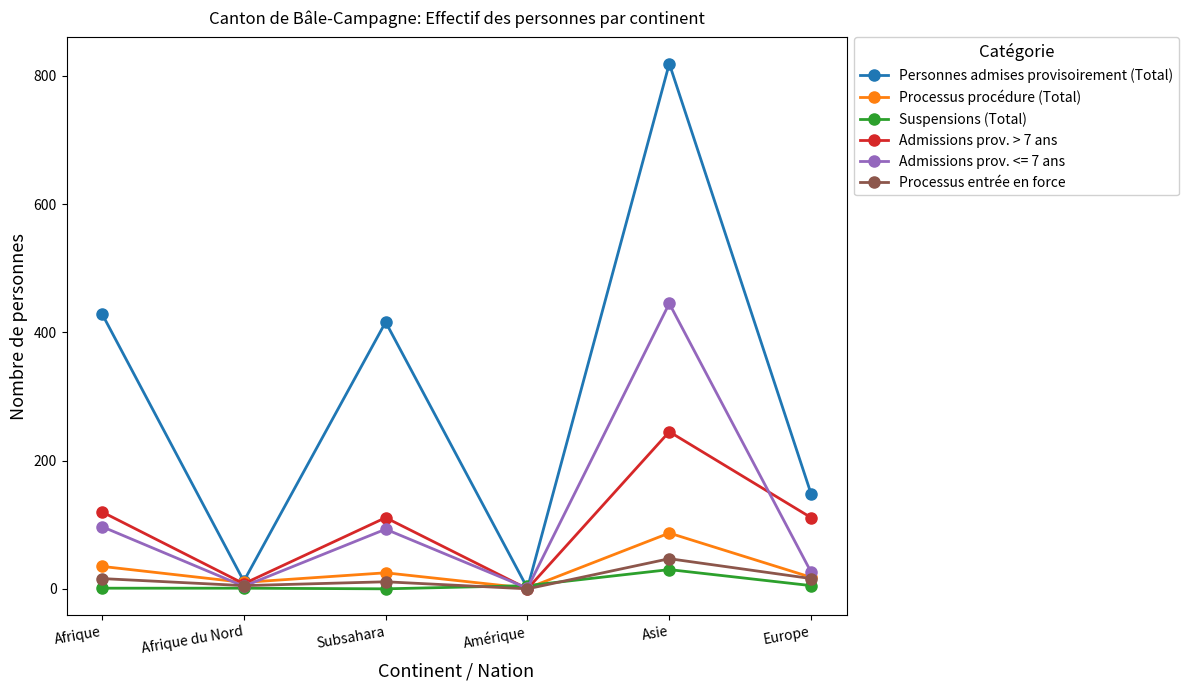

True or false: Processus entrée en force has a value of 11 at Subsahara.

True